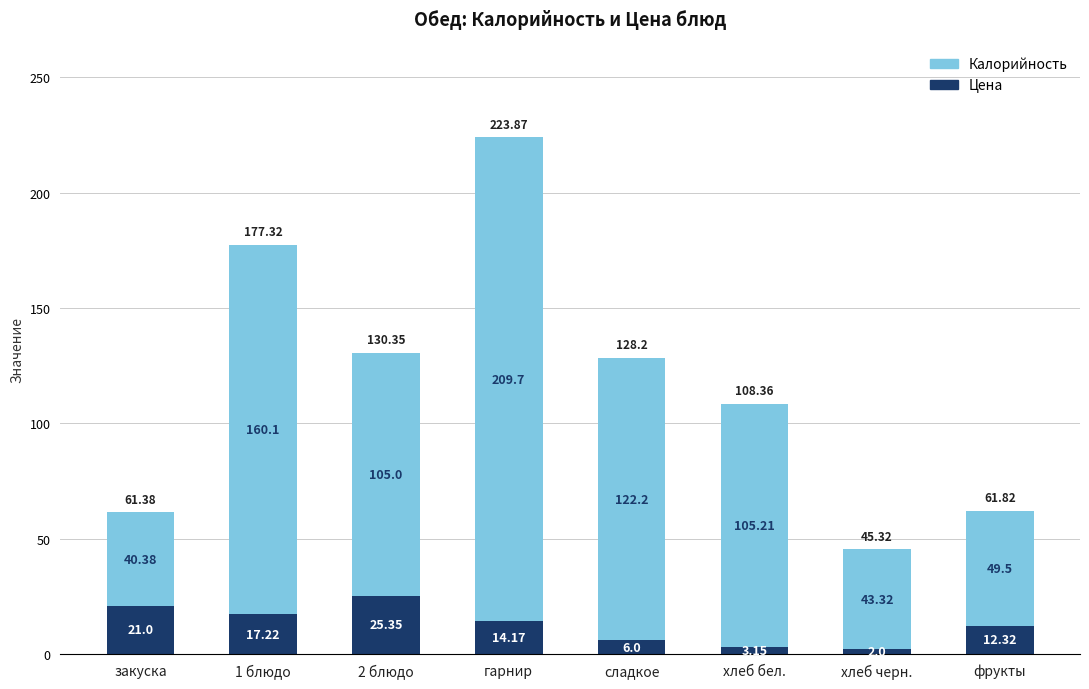

The value of Цена at сладкое is 6.0. True or false?

True